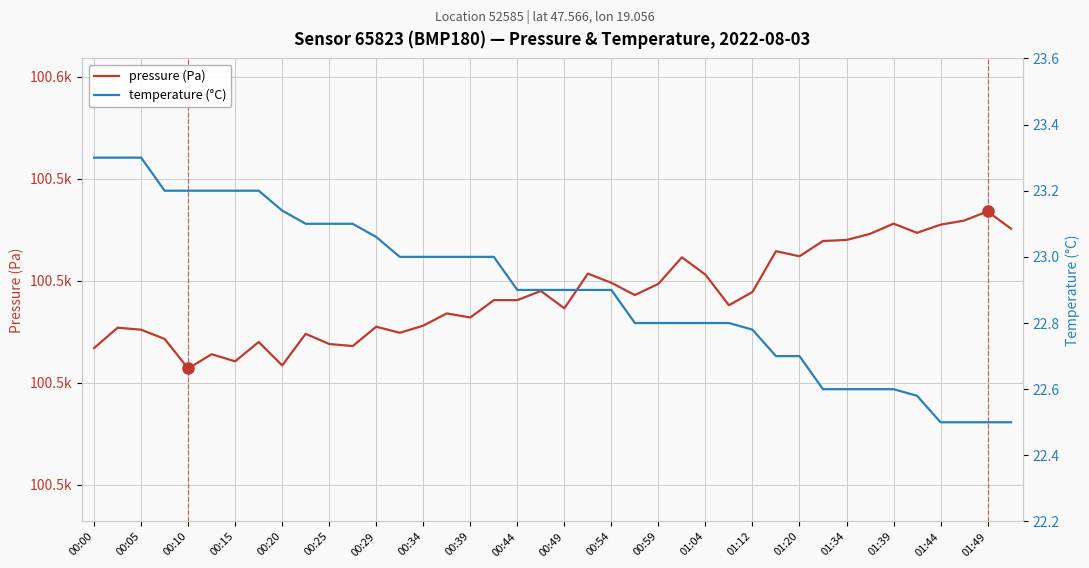

At which label does pressure (Pa) first exceed 100516?

01:39